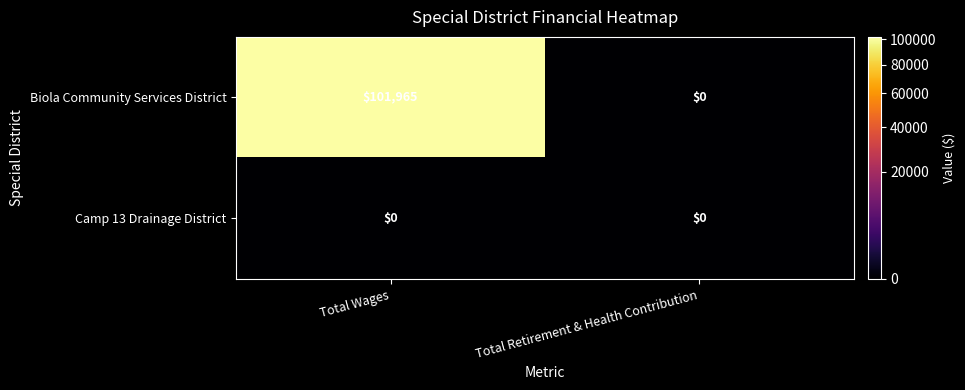

Where is Biola Community Services District nearest to the value 50982?

Total Retirement & Health Contribution